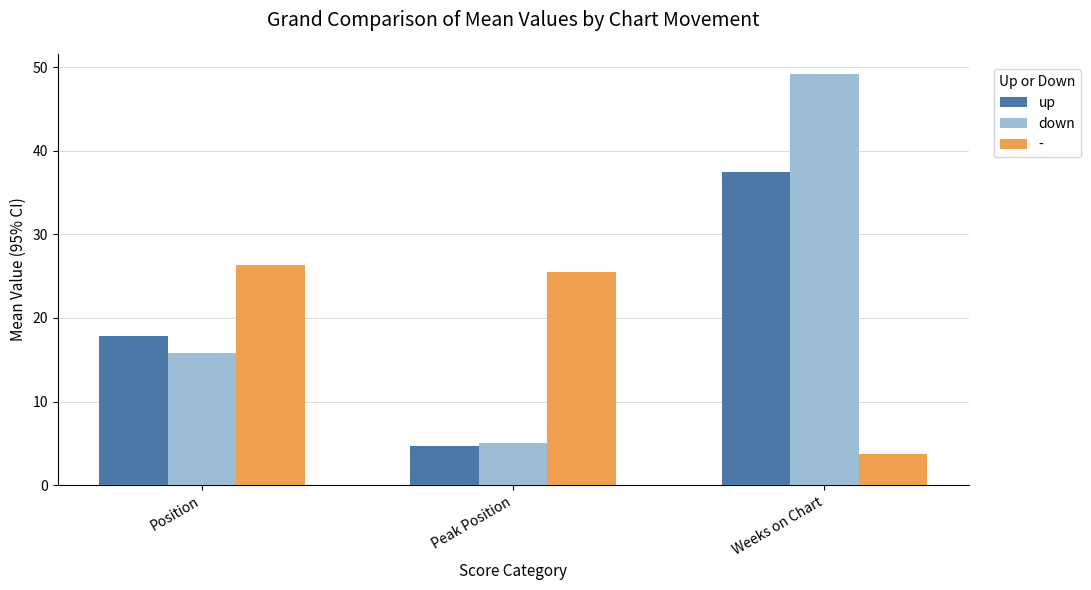

What is the sum of the down values at Position and Peak Position?

20.8